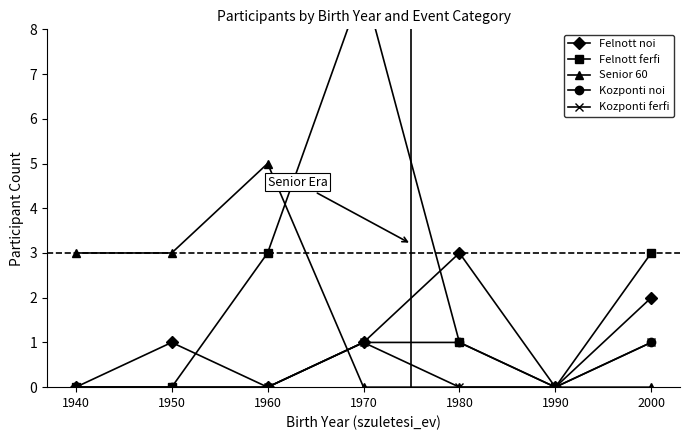

Does the chart have visible grid lines?

No